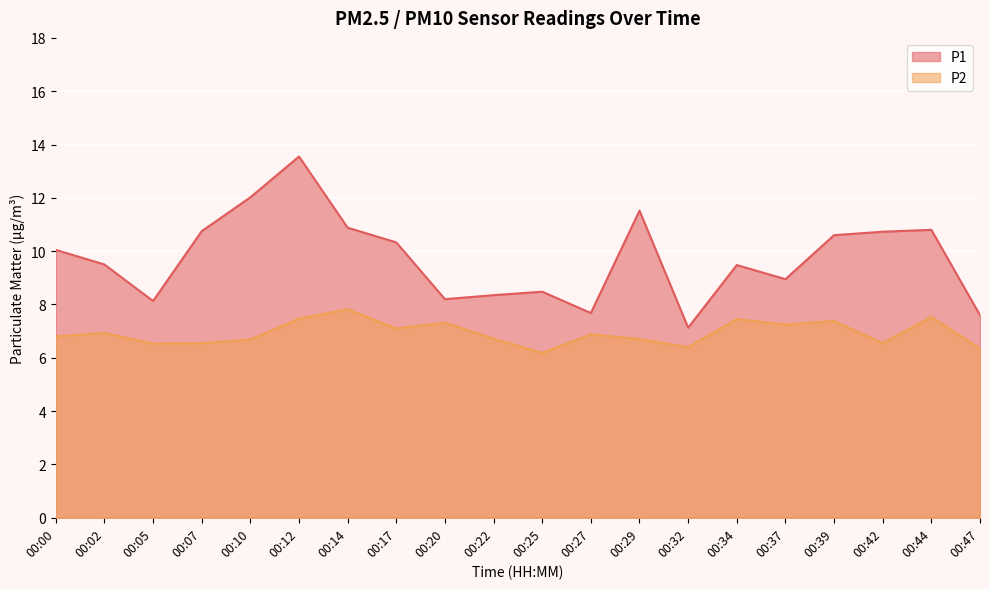

What are all the series names shown in the legend?

P1, P2